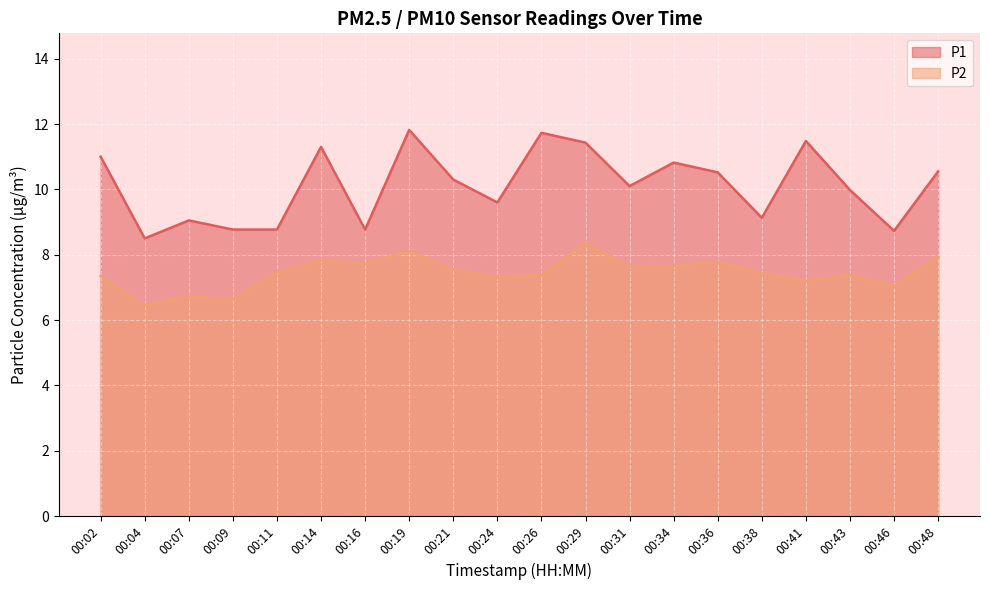

Is the value of P2 at 00:31 greater than the value of P1 at 00:46?

No